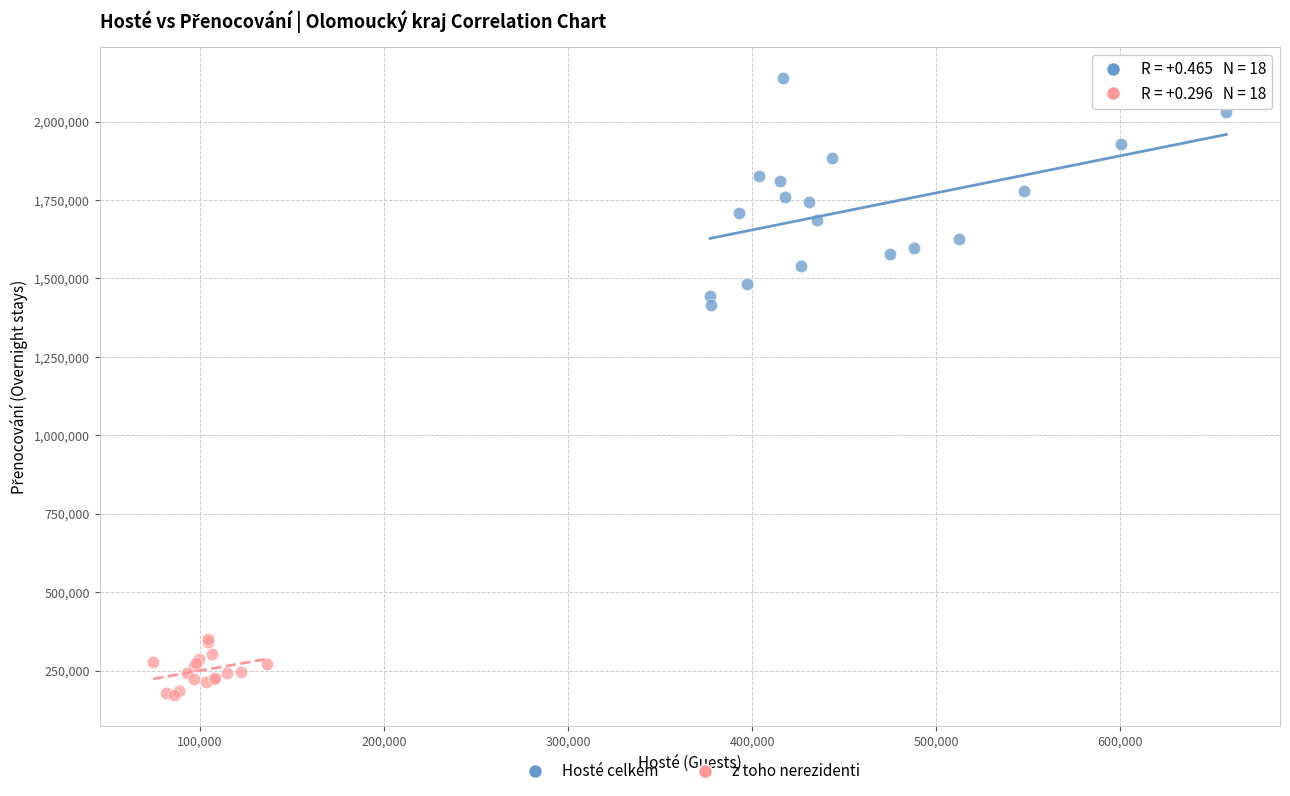

What are all the series names shown in the legend?

Hosté celkem, z toho nerezidenti